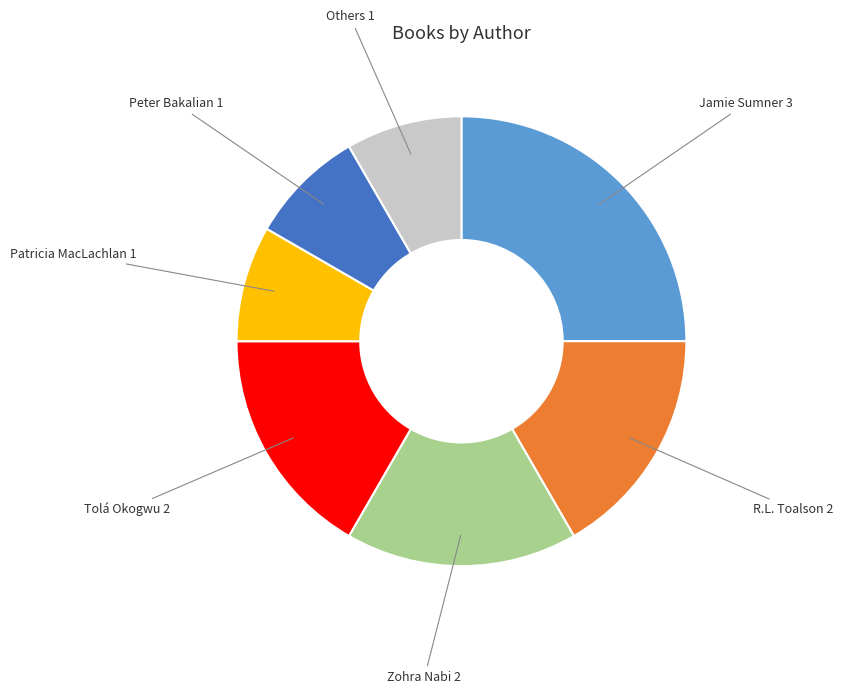

Is there any slice that represents more than half of the pie?

No